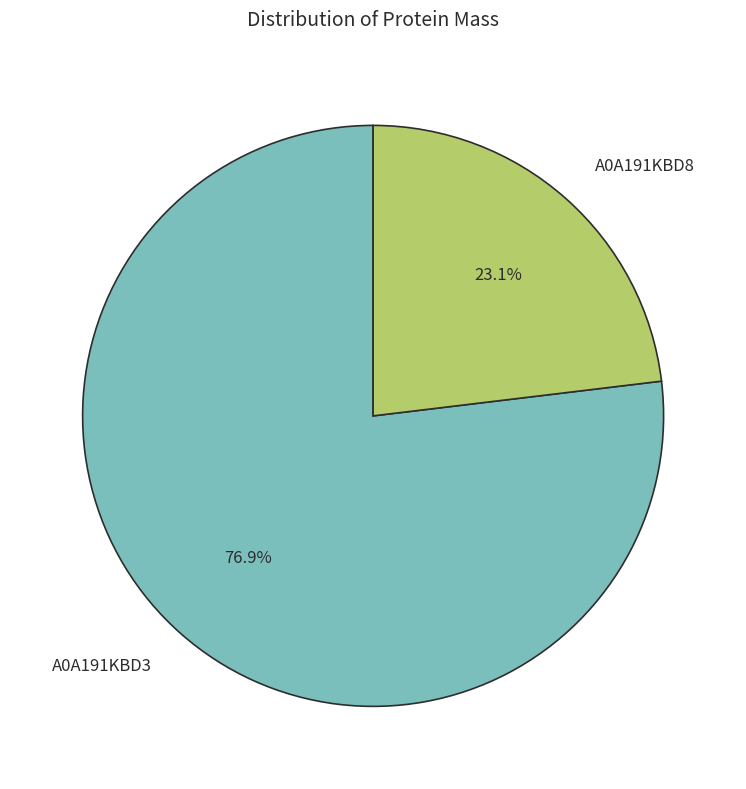

Rank the categories by value from lowest to highest.

A0A191KBD8, A0A191KBD3